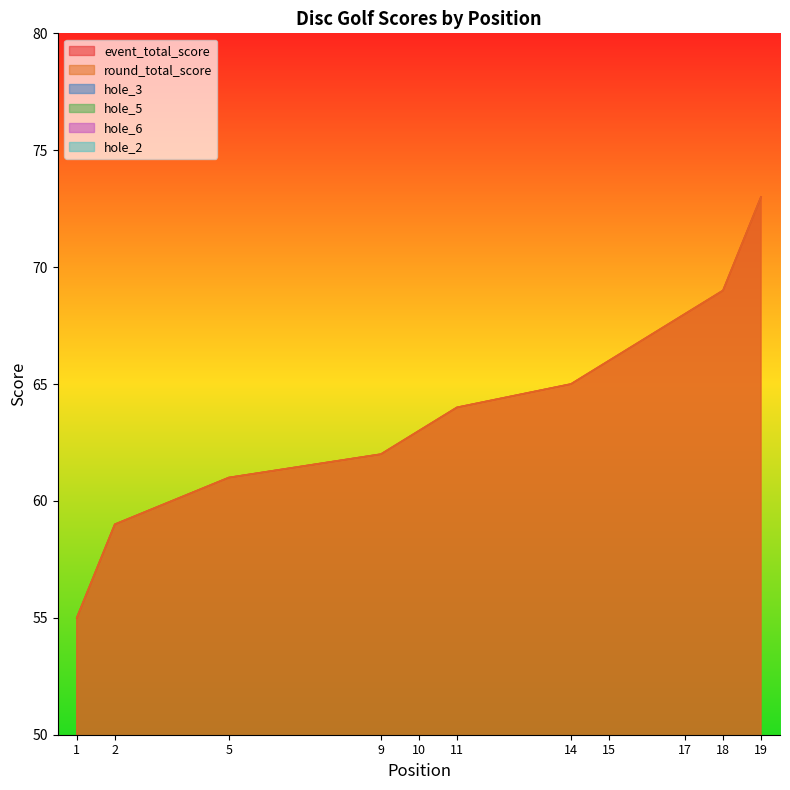

True or false: round_total_score and hole_6 cross at least once.

False